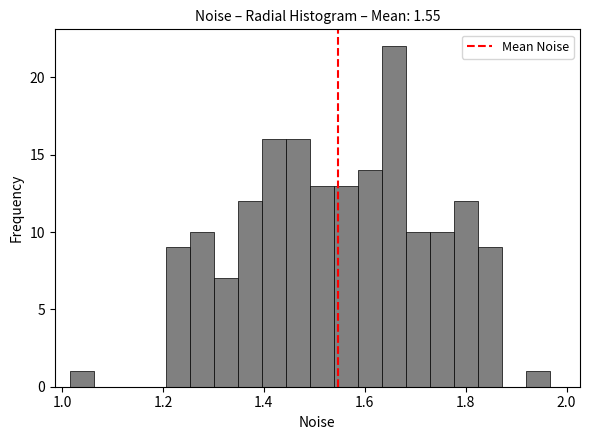

Around what value on the x-axis is the tallest bar? Give the approximate position of its centre, as read against the axis.

1.66